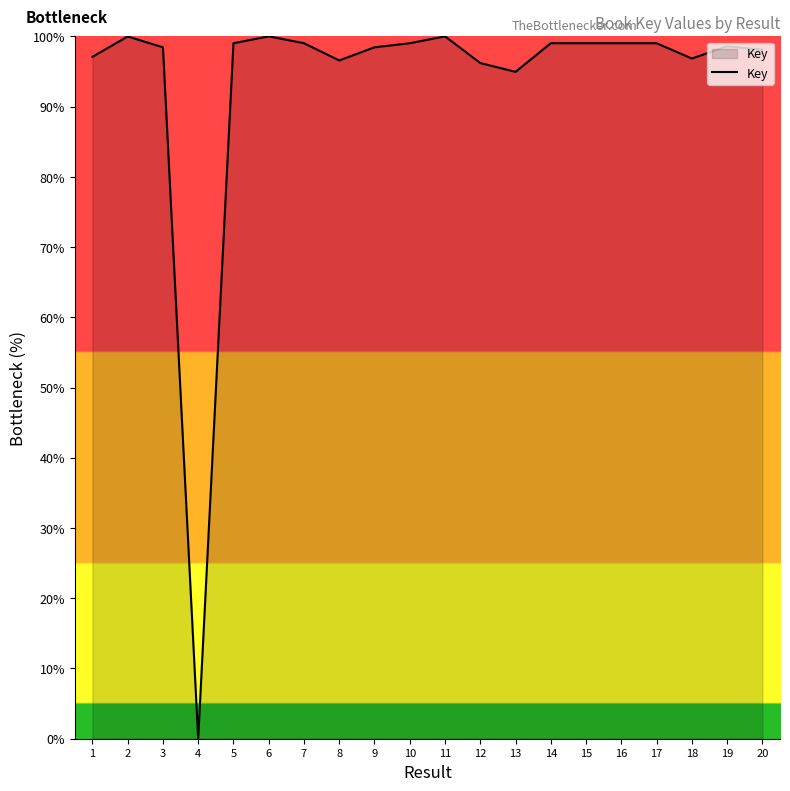

Does the chart have visible grid lines?

No